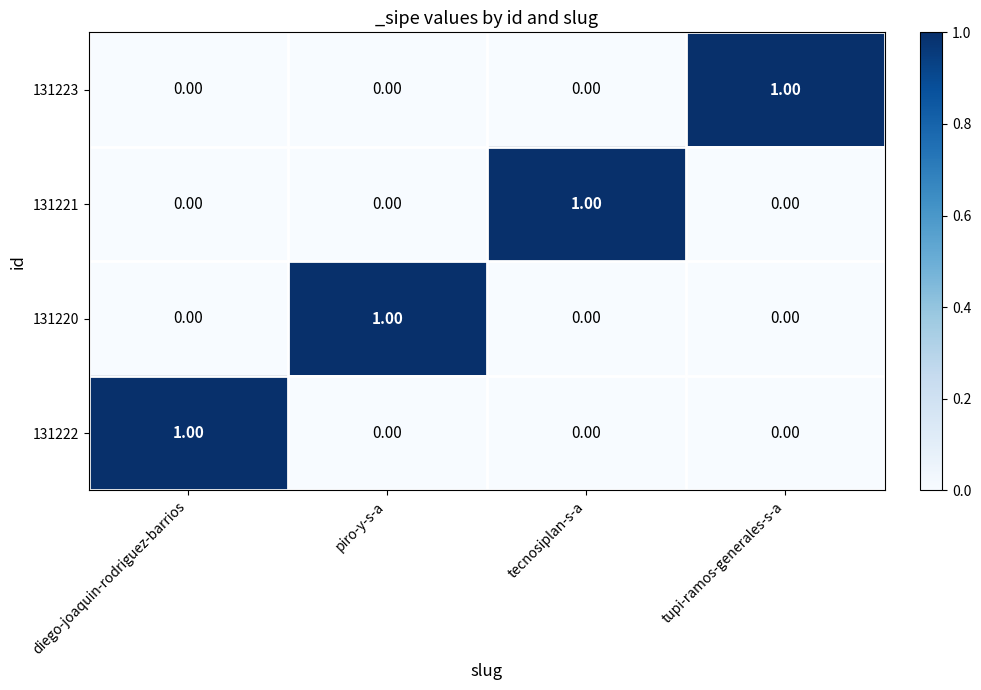

Is the value of 131221 at piro-y-s-a greater than the value of 131220 at piro-y-s-a?

No